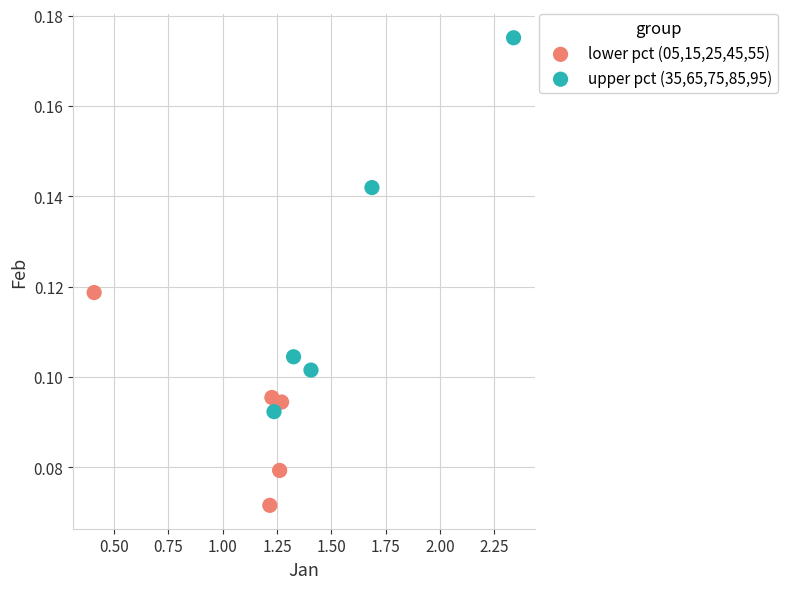

Which series reaches the maximum Y coordinate?

upper pct (35,65,75,85,95)